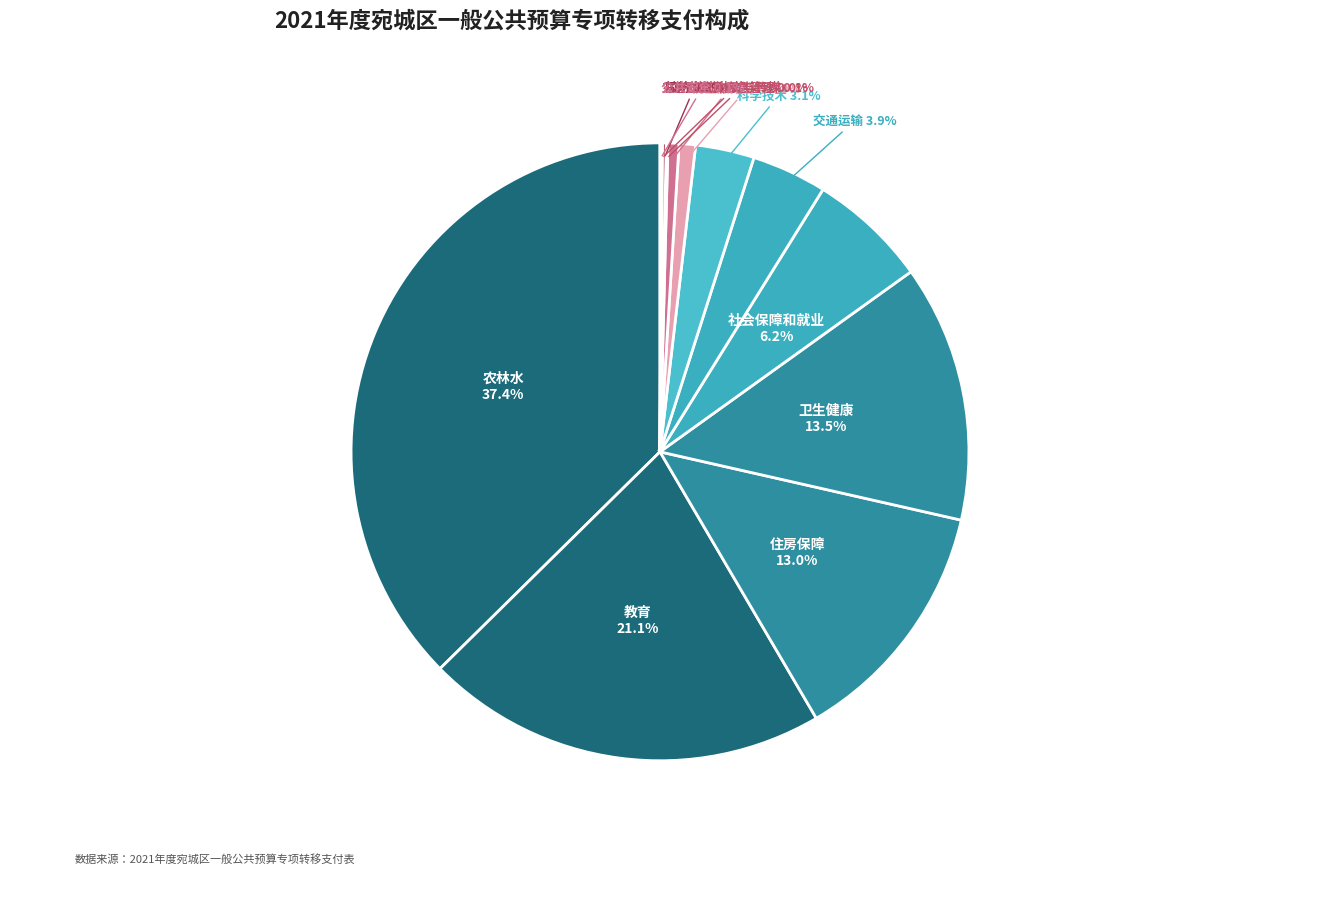

How many segments does this pie chart have?

13